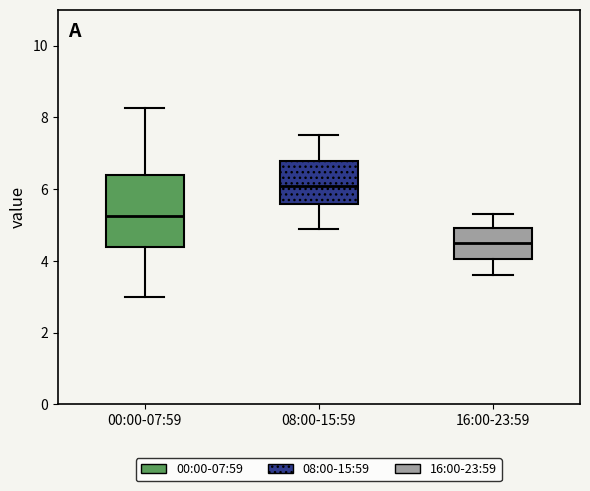

Where is the upper edge of the box for 08:00-15:59 on the y-axis? The values are not printed on the chart, so give them approximately, as read against the axis.

6.8